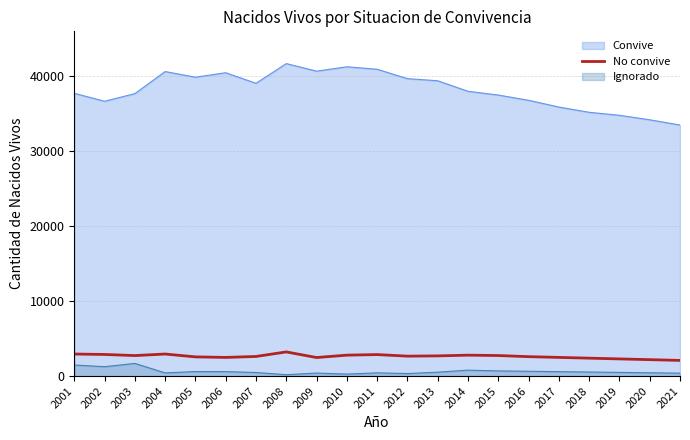

Between 2010 and 2021, which is larger?

2010